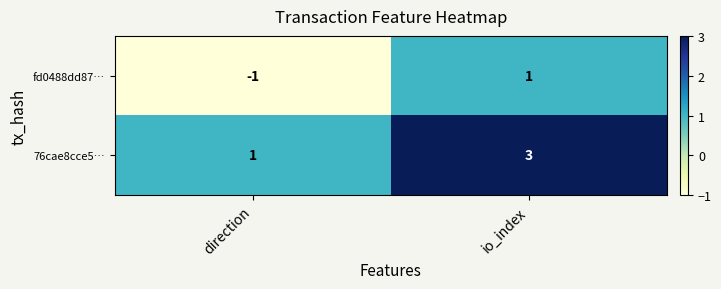

Reading left to right, extract all data points from this chart.

fd0488dd87…: direction=-1	io_index=1
76cae8cce5…: direction=1	io_index=3